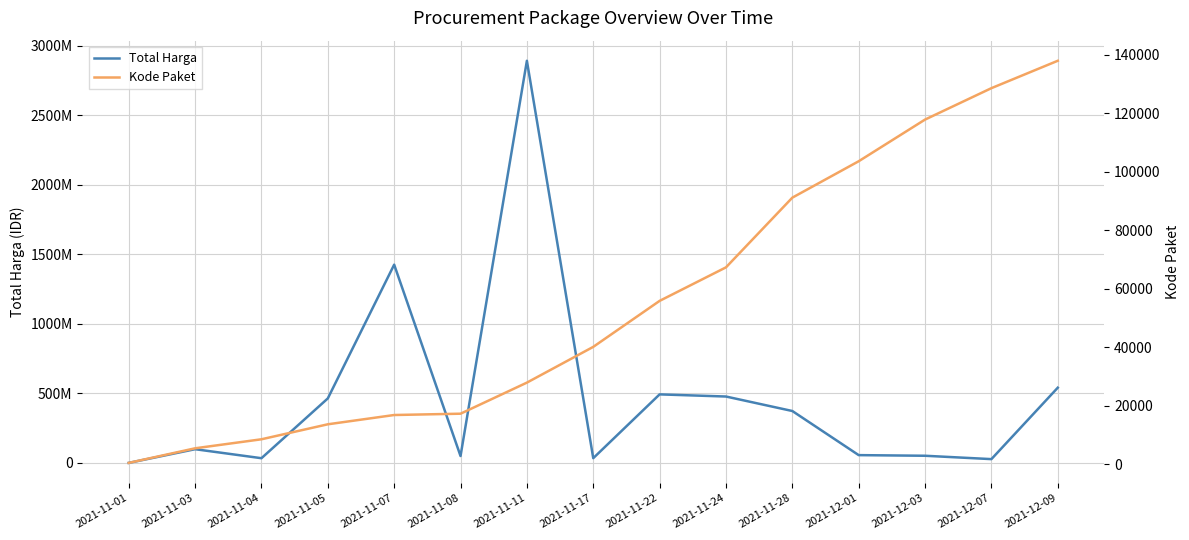

How many categories are shown in the chart?

15